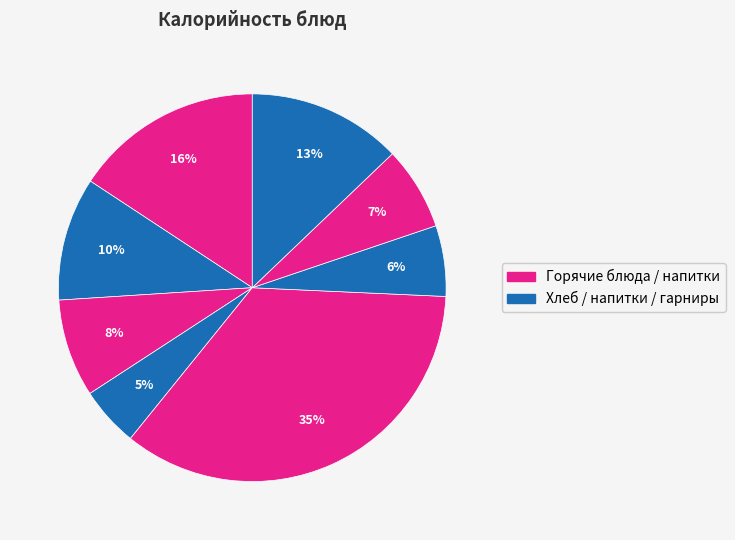

How many slices are in this pie chart?

8